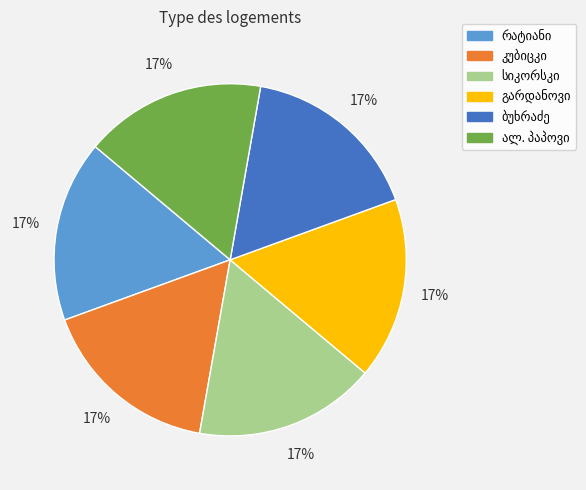

To the nearest percent, what is the average slice percentage?

17%